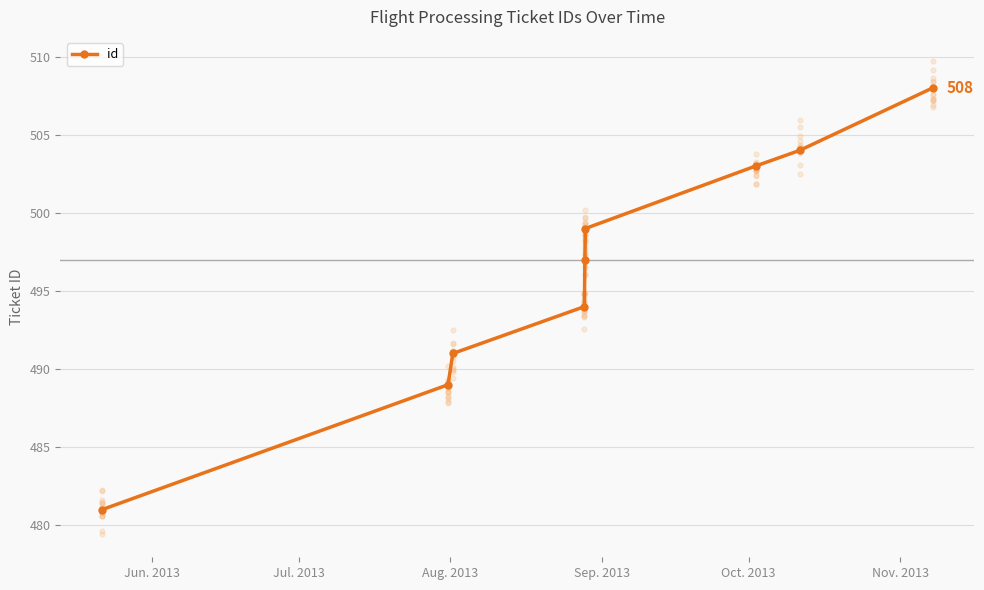

What is the minimum value for id?

481